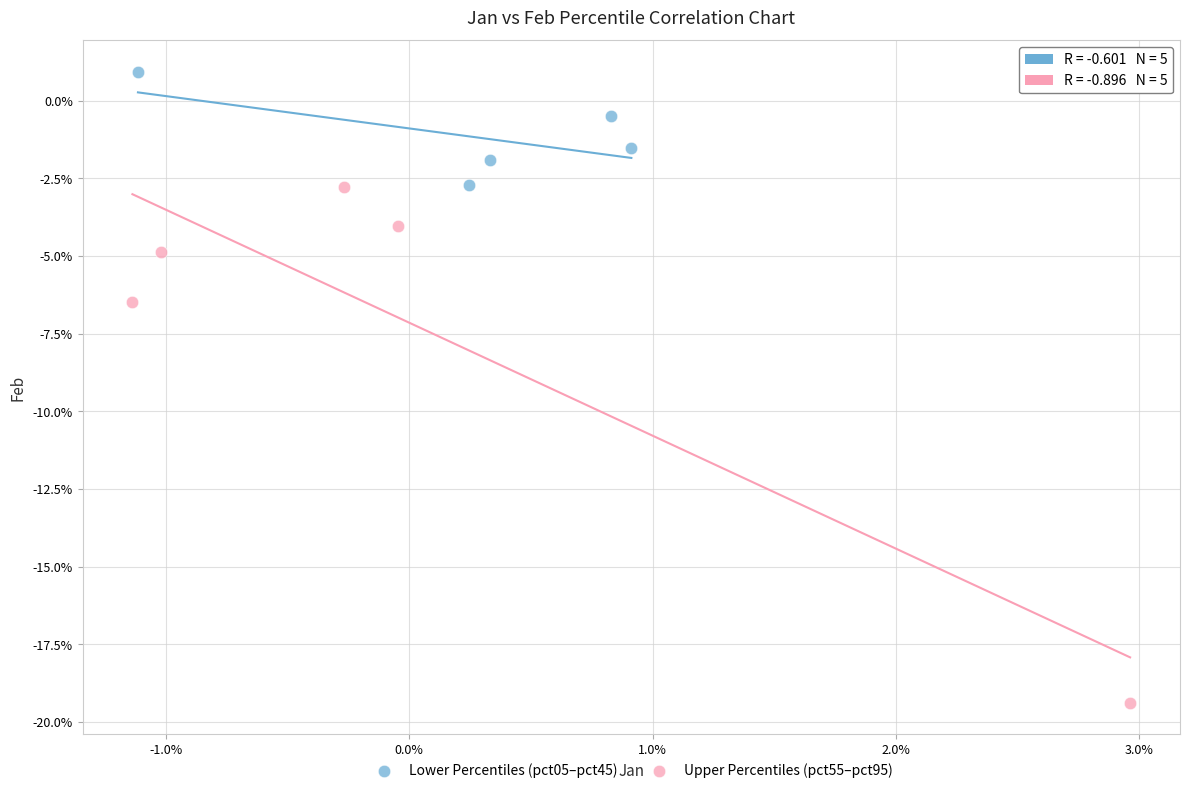

What are all the series names shown in the legend?

Lower Percentiles (pct05–pct45), Upper Percentiles (pct55–pct95)